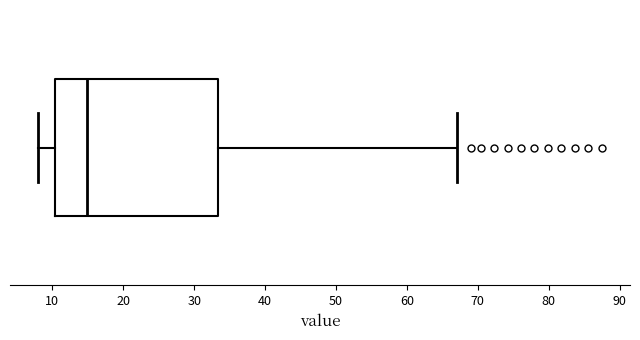

Read this box plot against the x-axis: the position of the median line, the range covered by the box, and the ends of both whiskers. The values are not printed on the chart, so give them approximately, as read against the axis.

median 15, box 10 to 33, whiskers 8 to 67